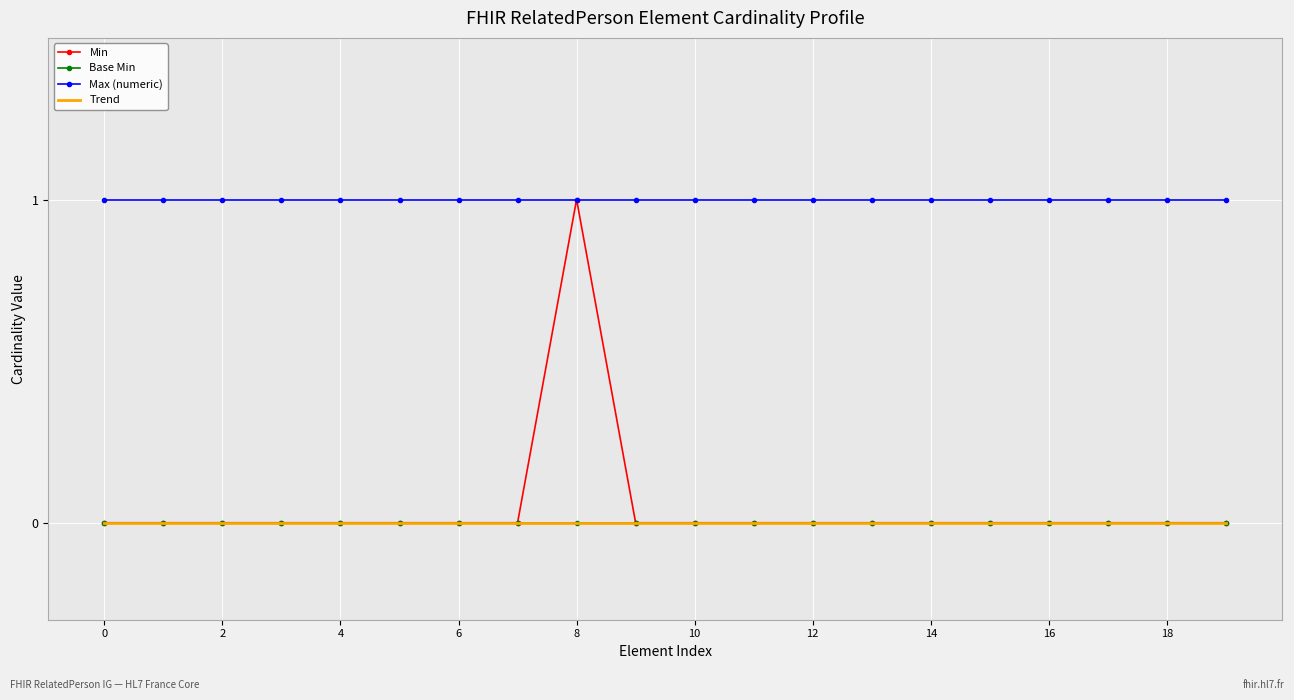

Count the number of categories in the chart.

20